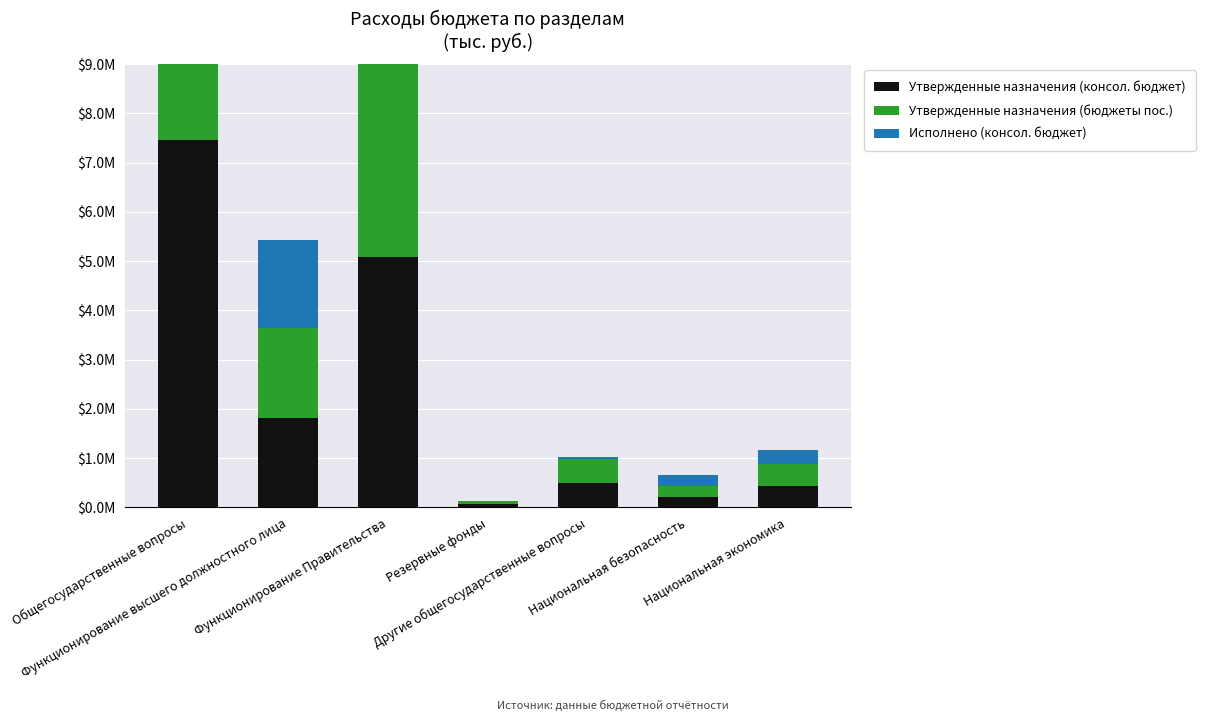

How many bars are there in each group?

3